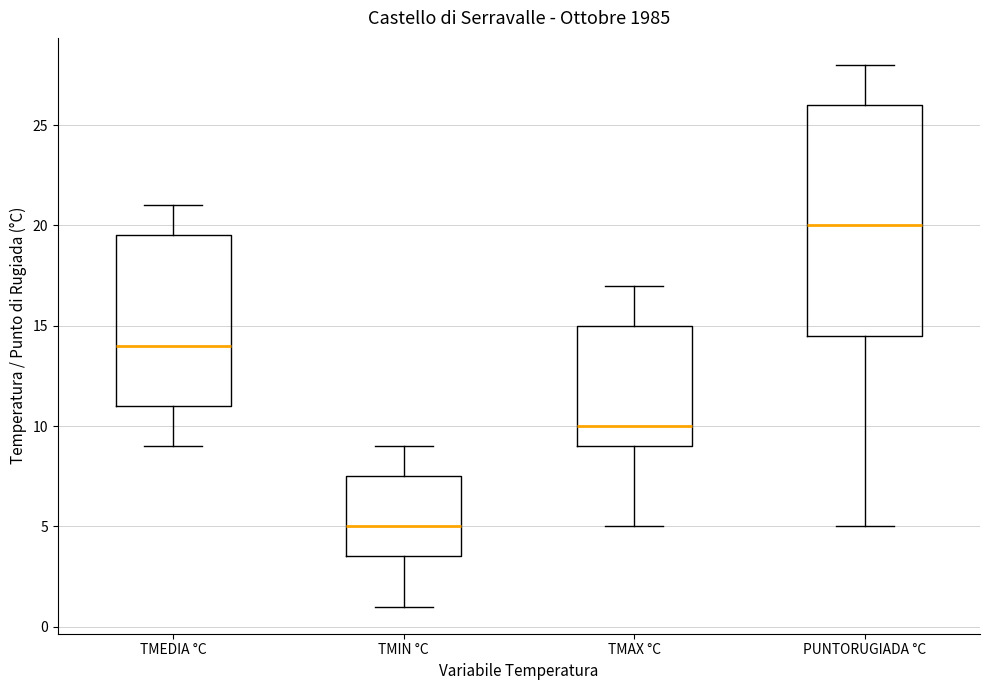

Which box is the tallest, from its lower edge to its upper edge?

PUNTORUGIADA °C